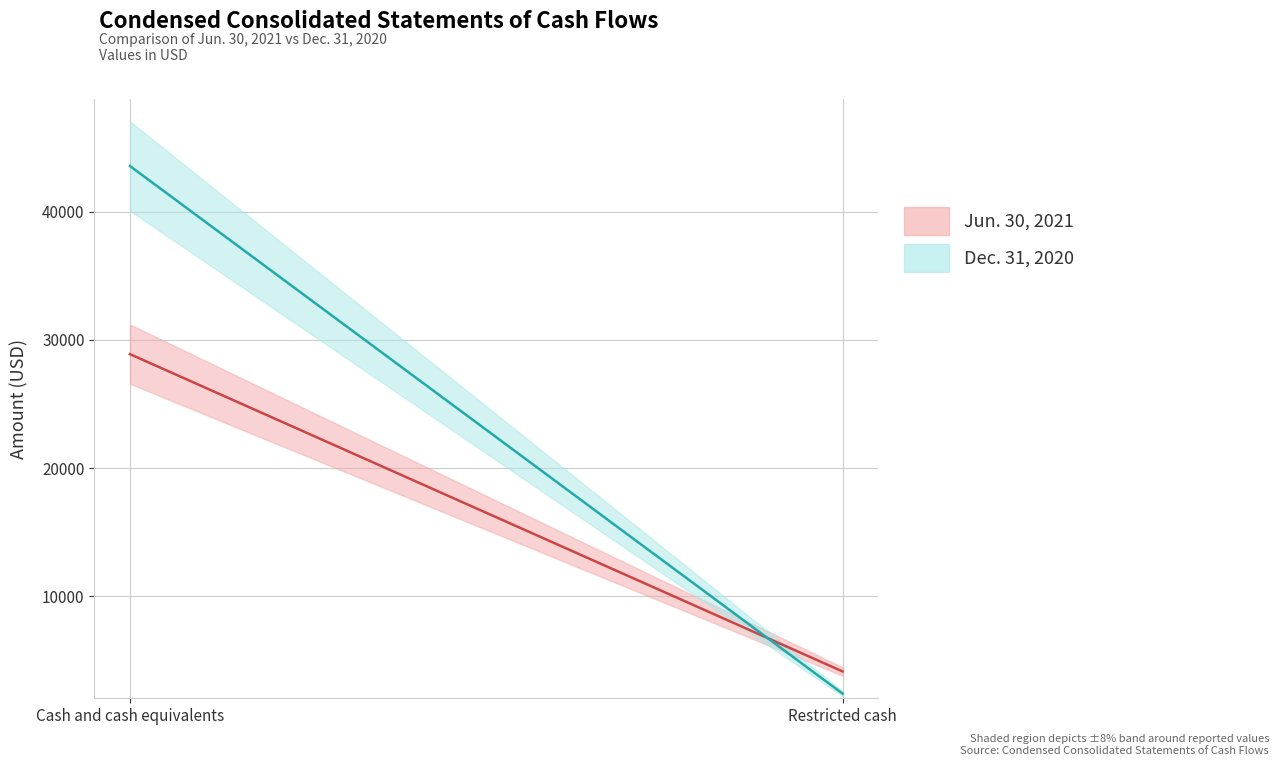

What is the value of the Dec. 31, 2020 point at the 1st from the left?

43569